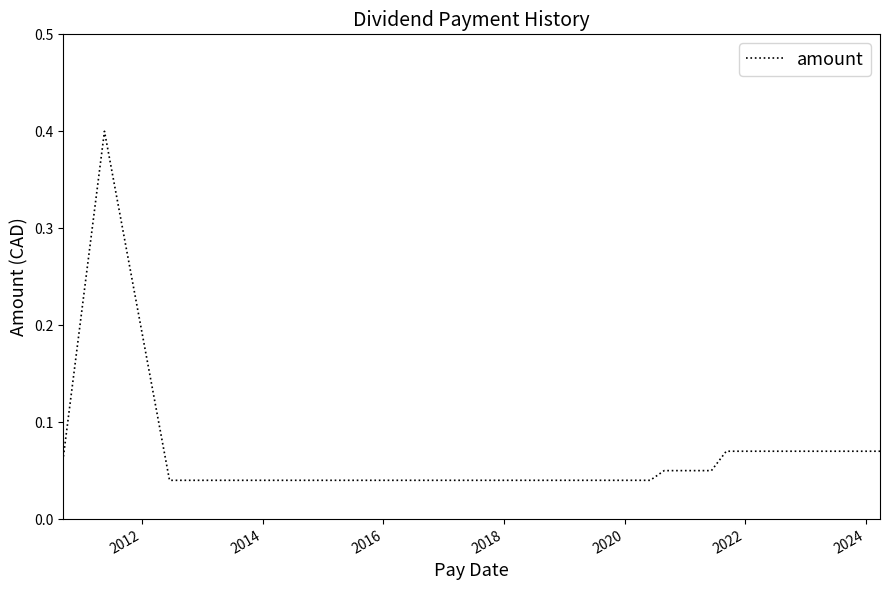

What is the maximum value shown in the chart?

0.4